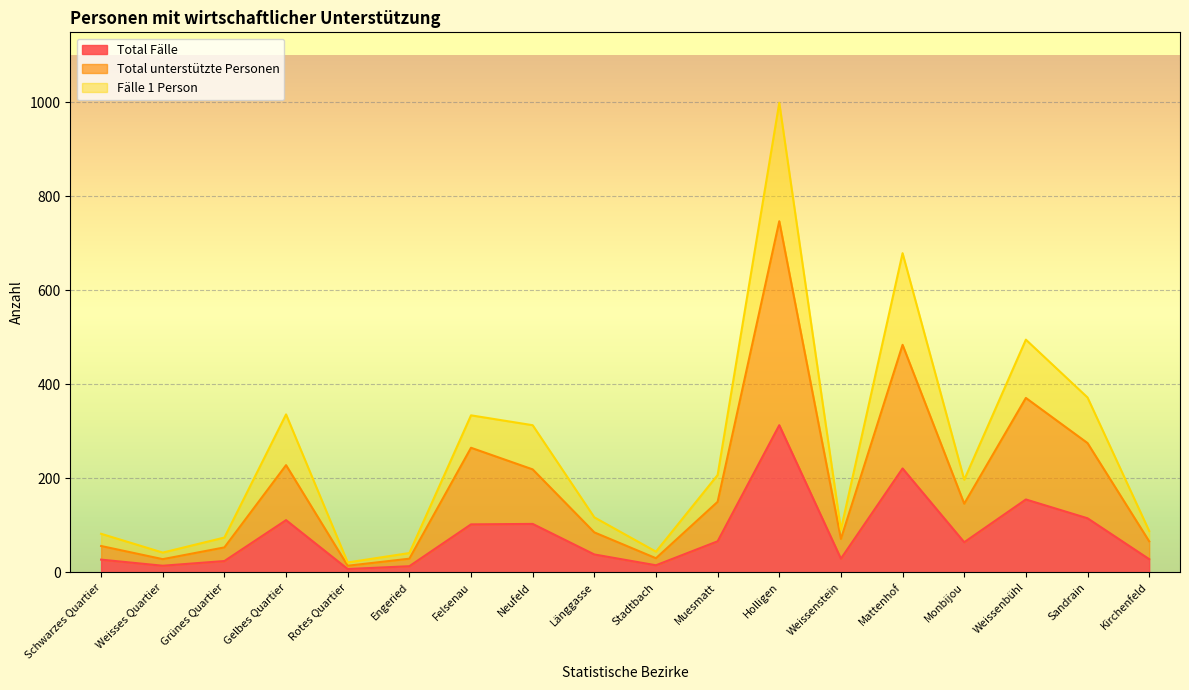

How many interior local peaks does the Total Fälle series have?

5